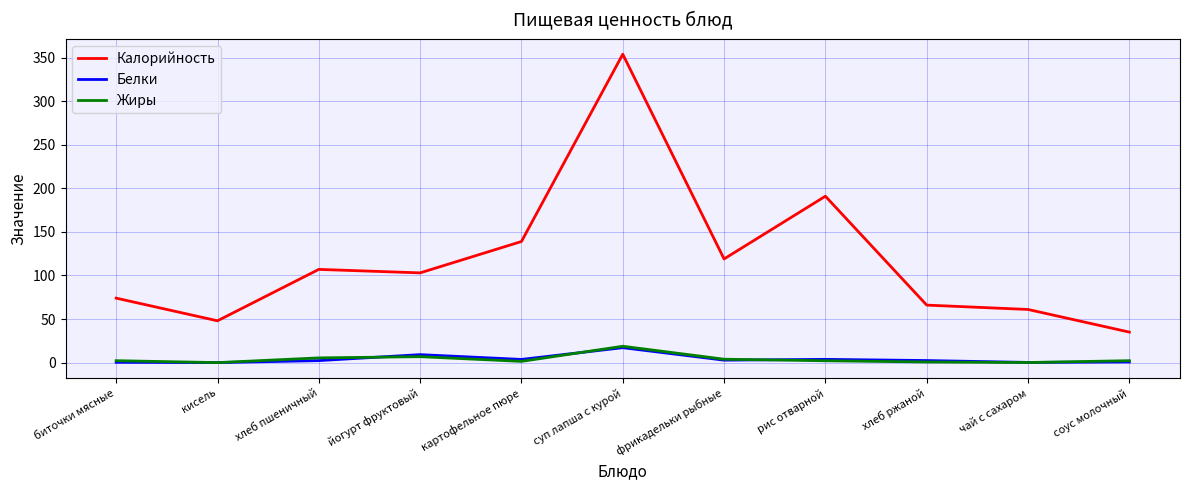

True or false: Калорийность and Жиры cross at least once.

False